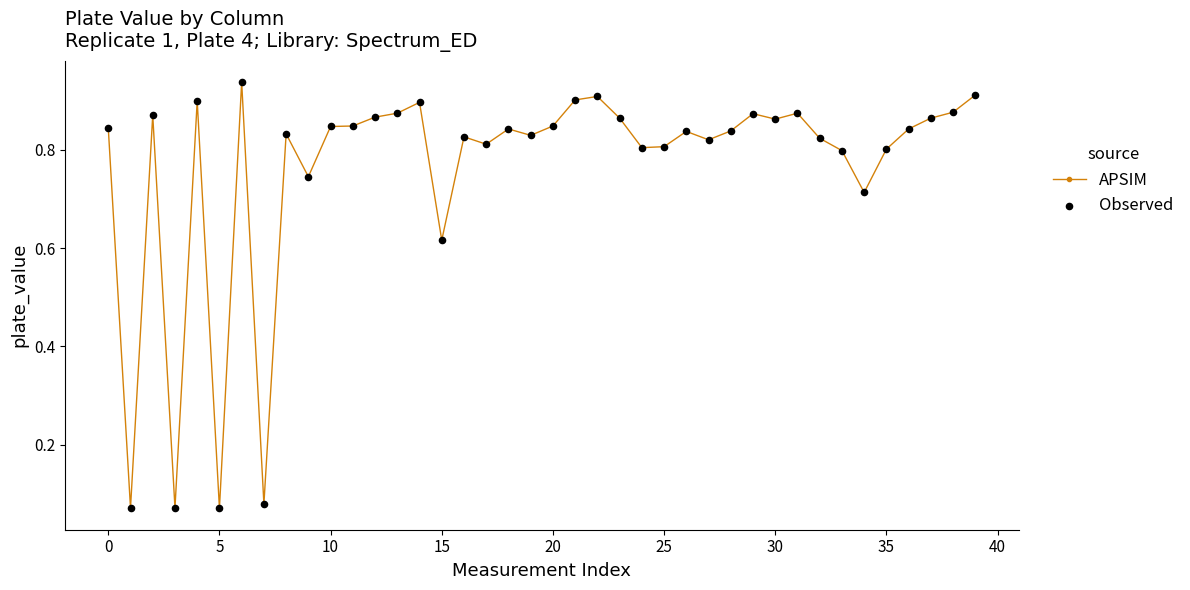

True or false: the data has more than 1 interior local peaks.

True